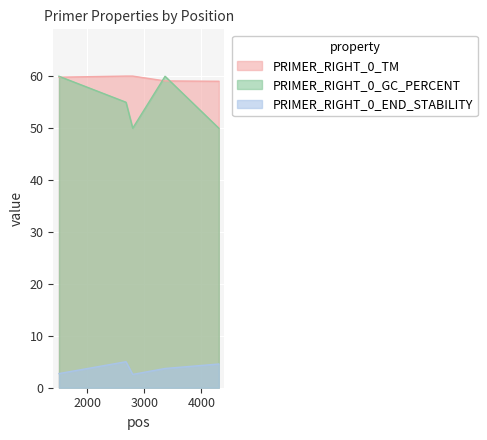

Which series has the largest range (max minus min)?

PRIMER_RIGHT_0_GC_PERCENT